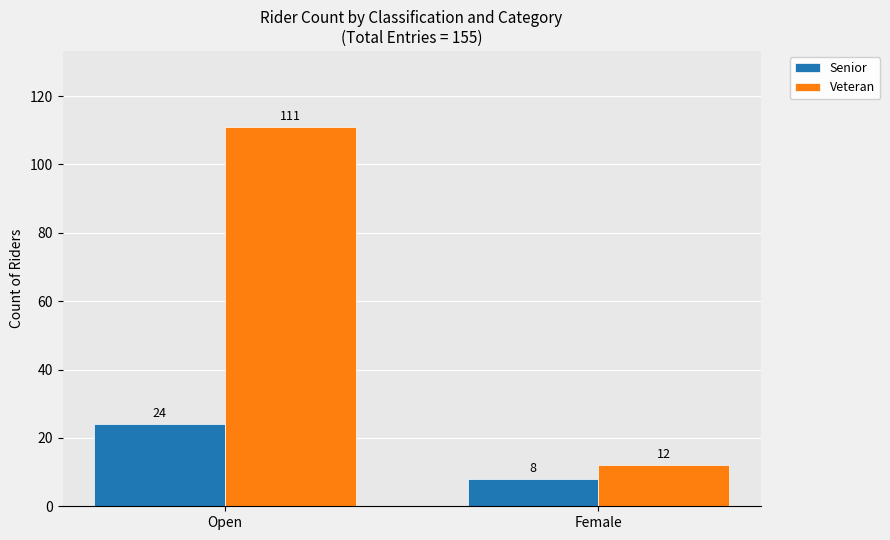

How many distinct data groups are displayed?

2